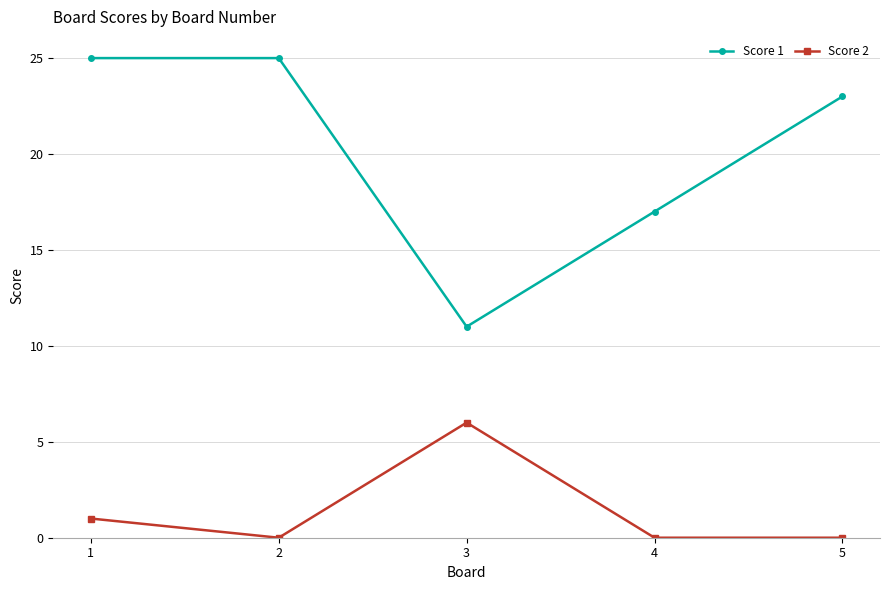

Which series has the widest spread of values?

Score 1